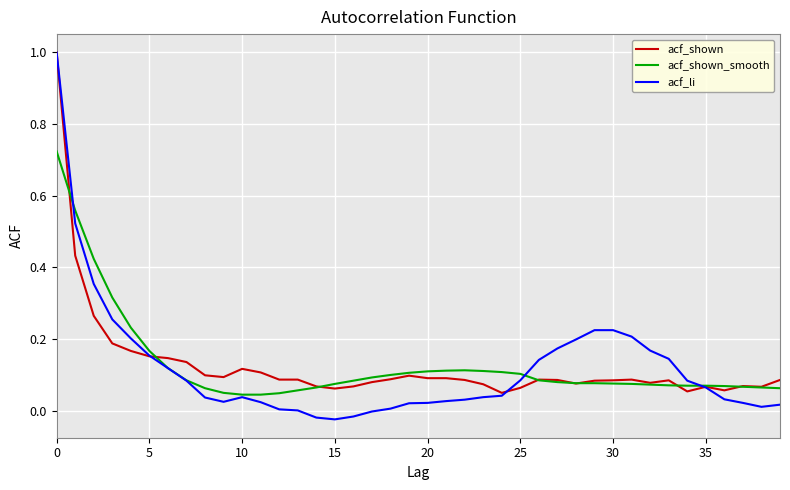

What is the maximum value shown in the chart?

1.0